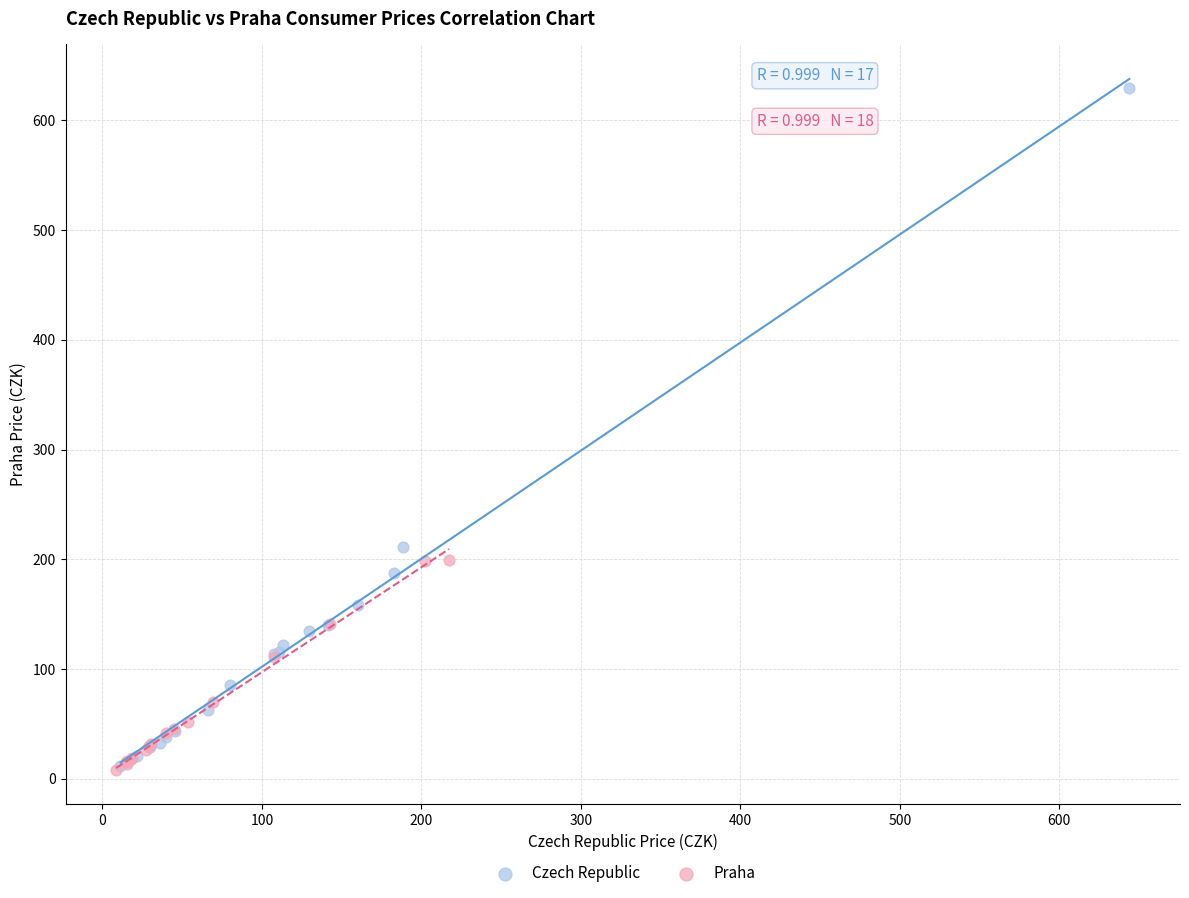

Which series has the widest spread of Y values?

Czech Republic